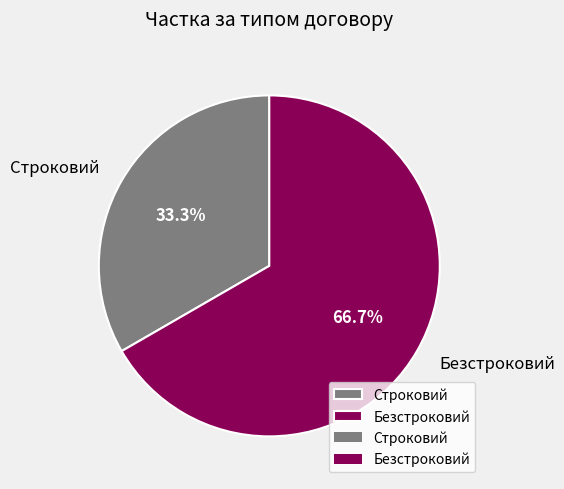

Rank the categories by value from highest to lowest.

Безстроковий, Строковий